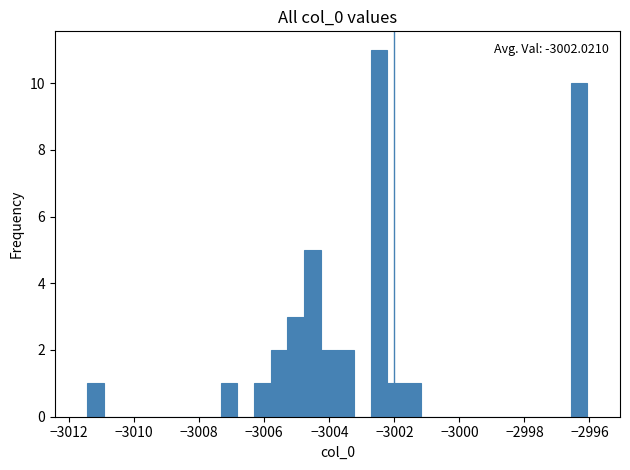

Read against the x-axis, roughly where is the centre of the tallest bar?

-3002.4